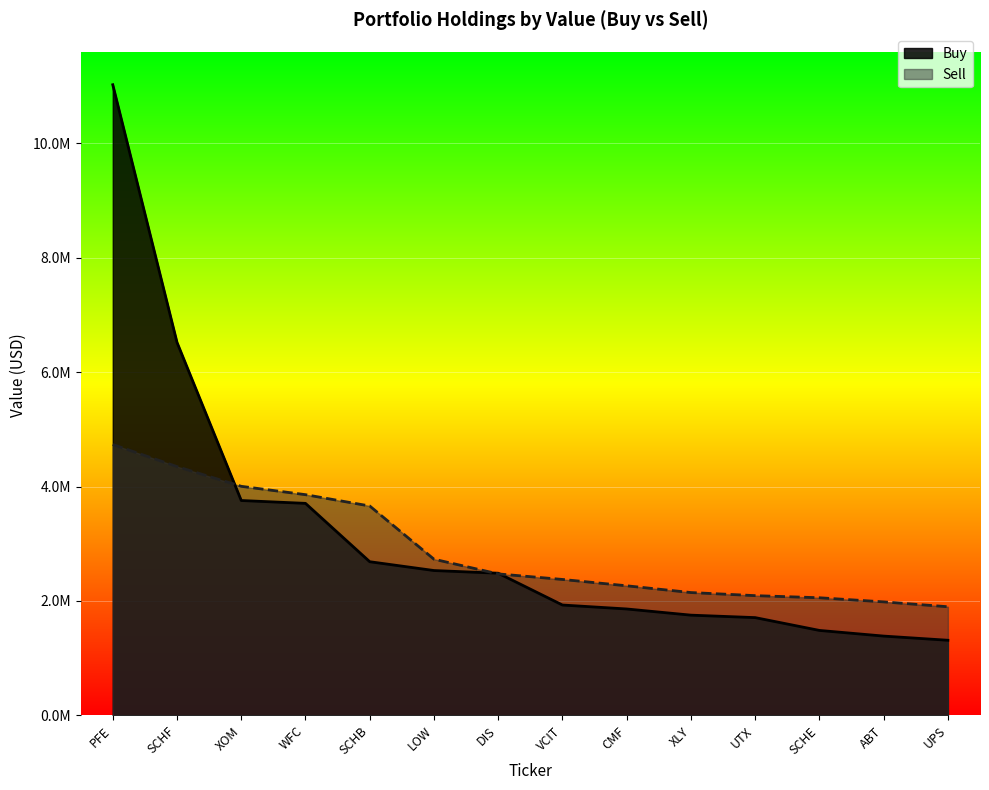

What is the label of the 1st point from the right?

UPS